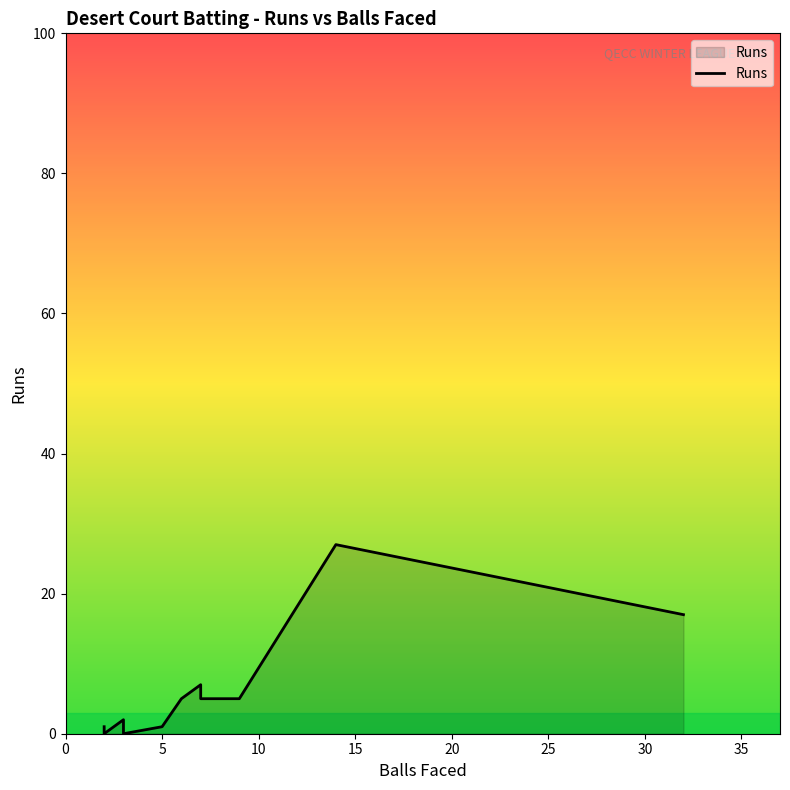

What is the label of the 11th point from the left?

10